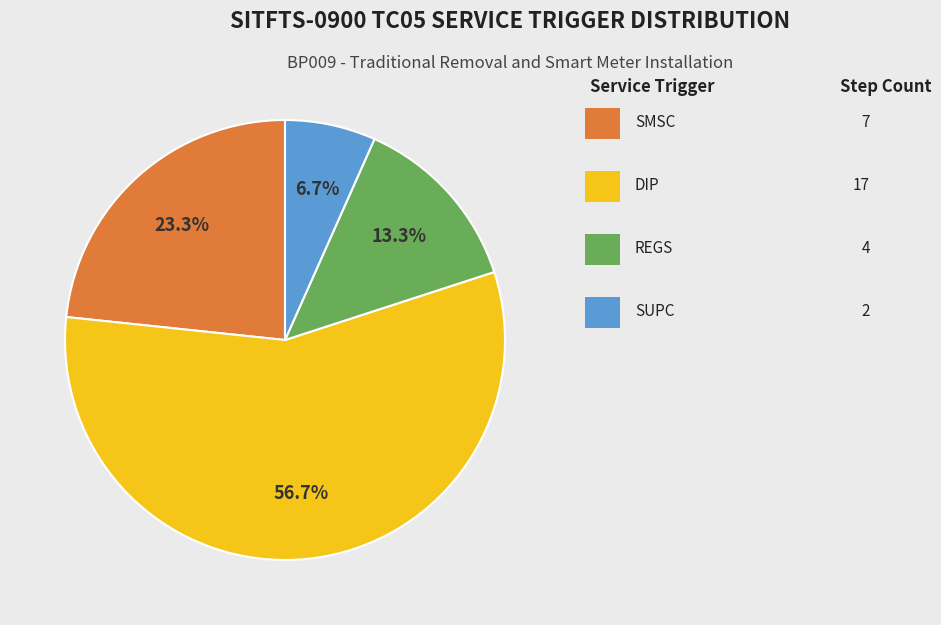

Is there any slice that represents more than half of the pie?

Yes